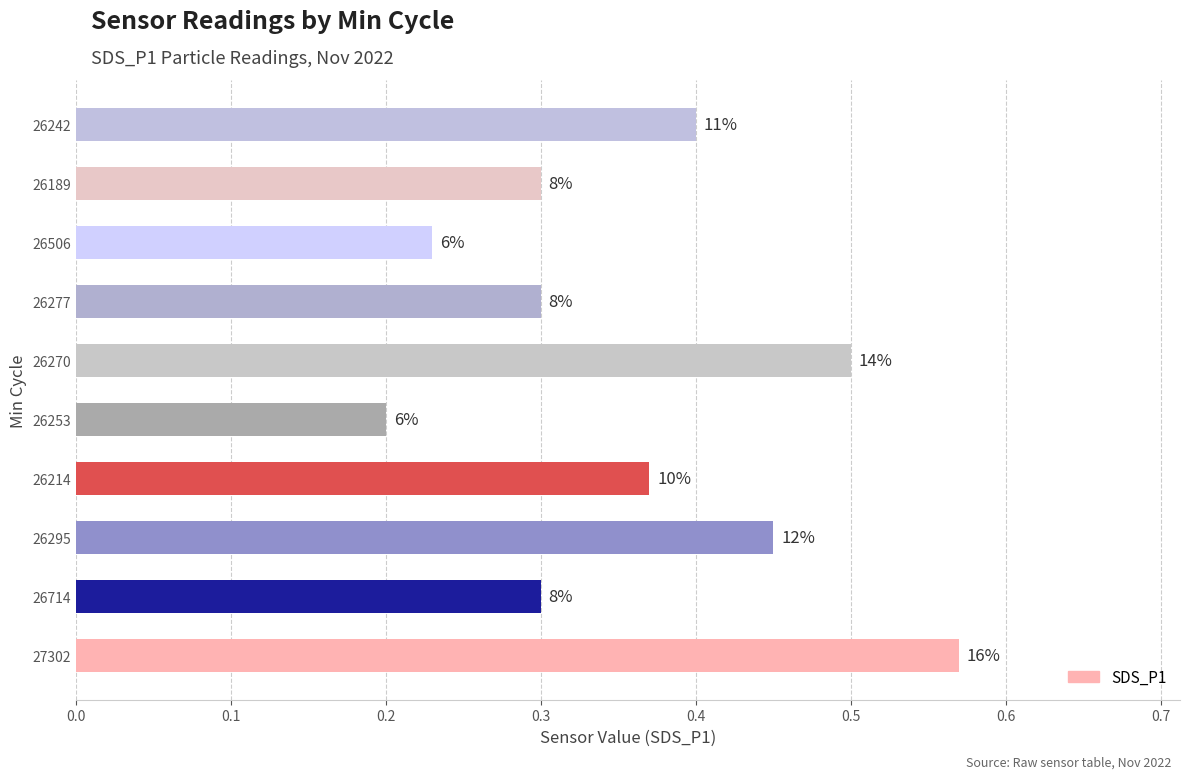

What is the difference between the maximum and second lowest values?

0.3